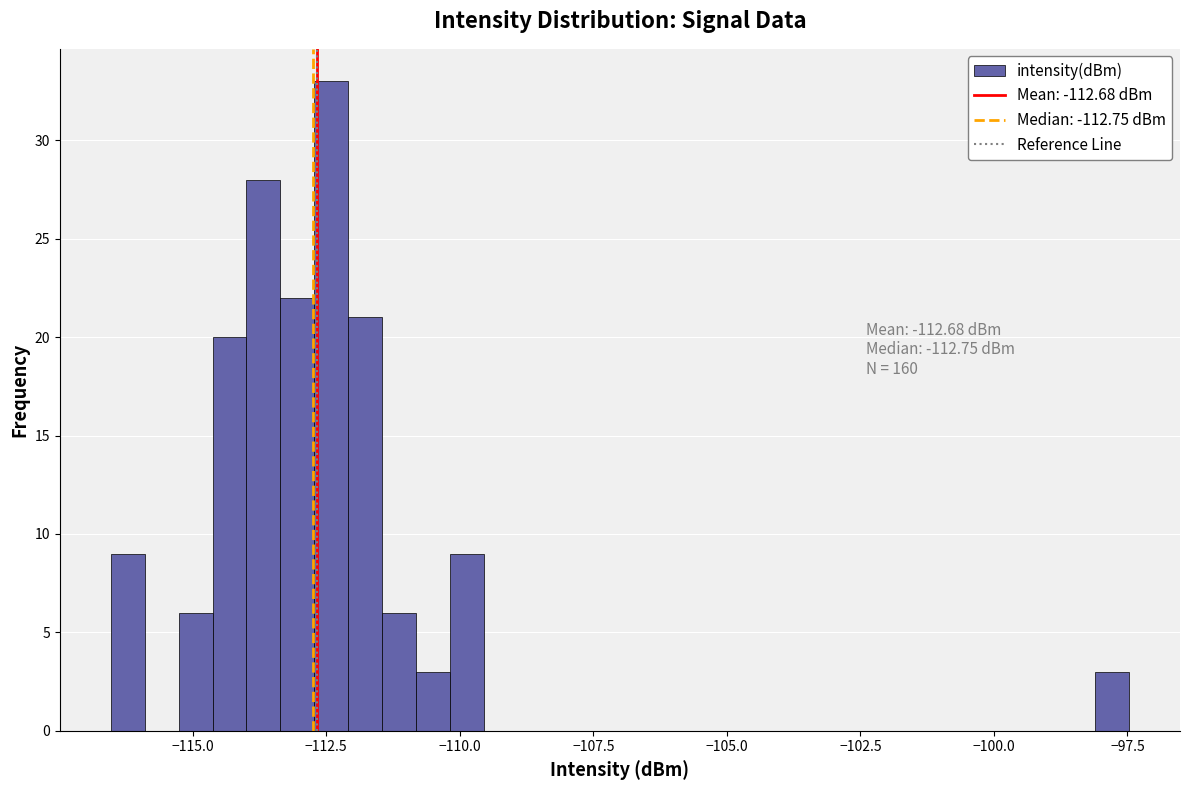

Around what value on the x-axis is the tallest bar? Give the approximate position of its centre, as read against the axis.

-112.5